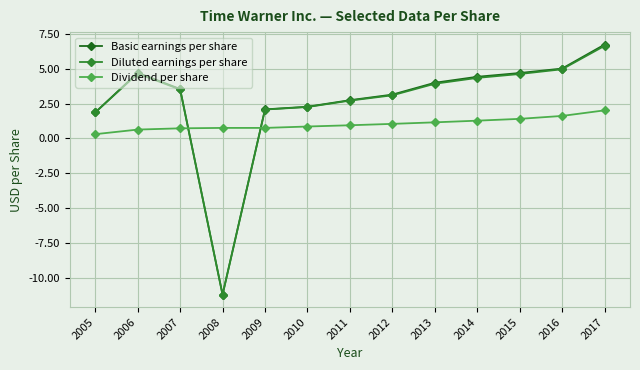

At which label does Basic earnings per share reach its peak?

2017